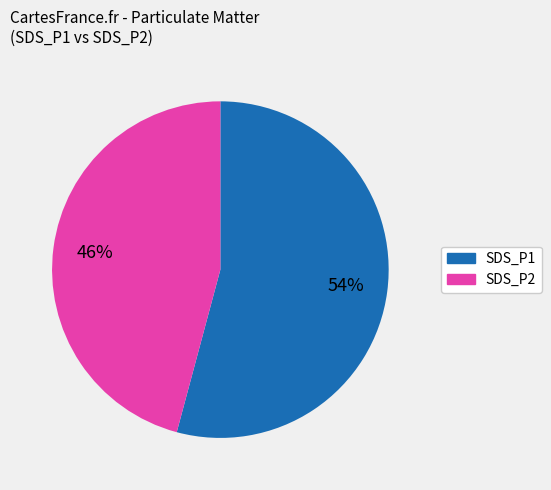

Which category has the smallest portion of the pie?

SDS_P2